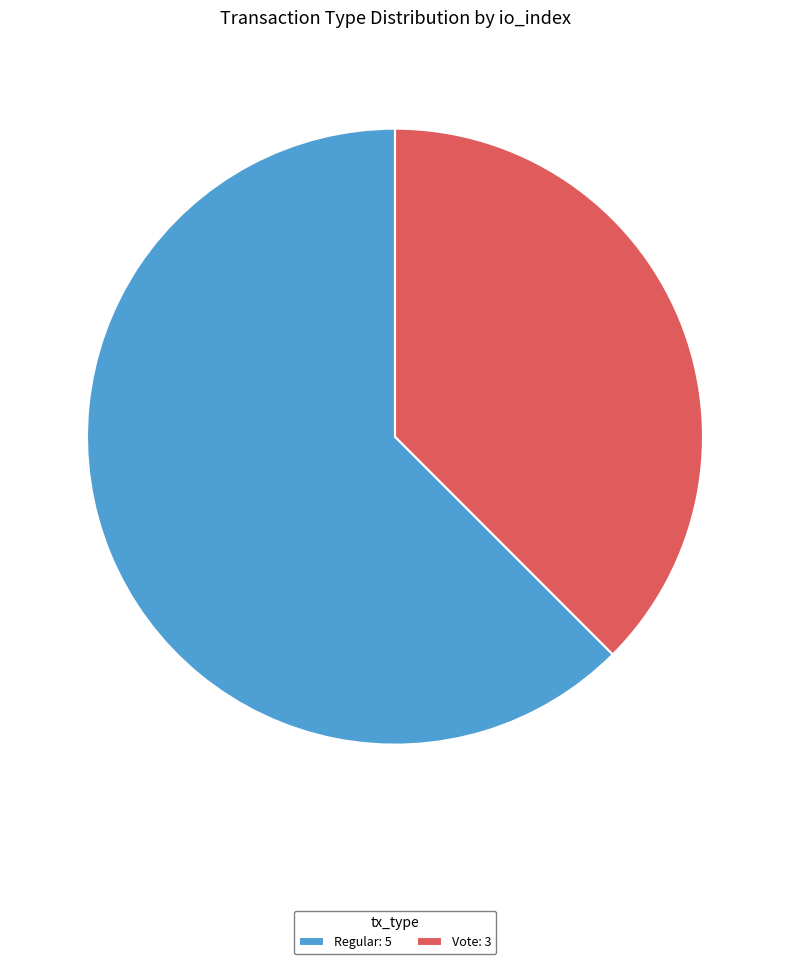

How many segments does this pie chart have?

2